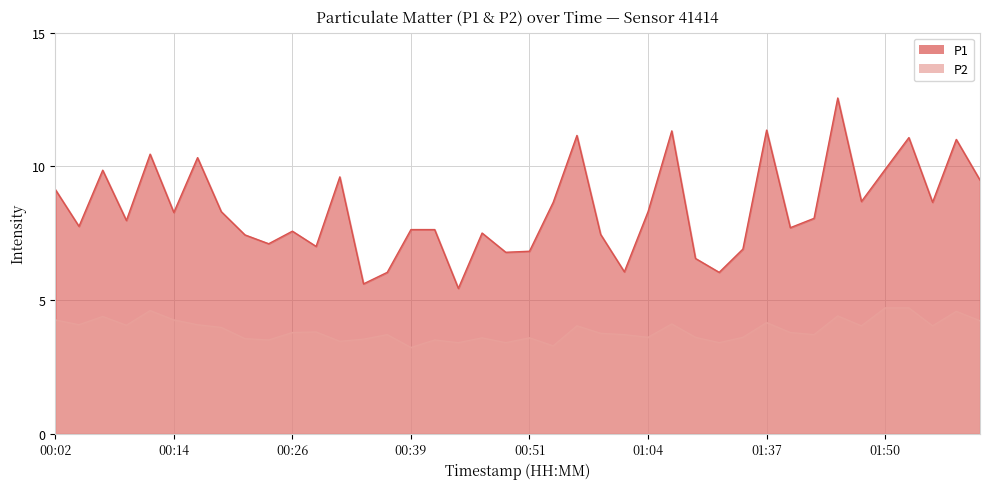

What is the total value across all series at 01:37?

15.5